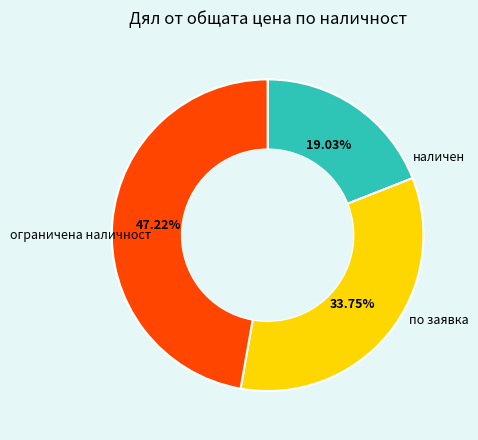

Is there any slice that represents more than half of the pie?

No